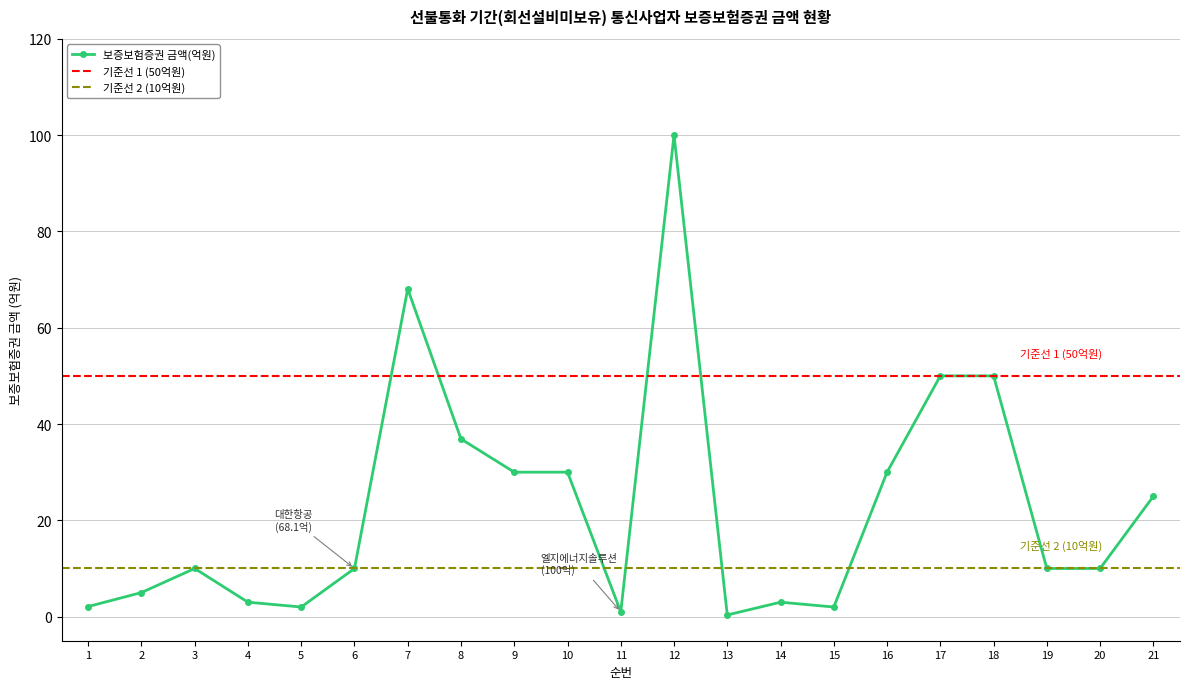

Which has a higher value, 11 or 19?

19